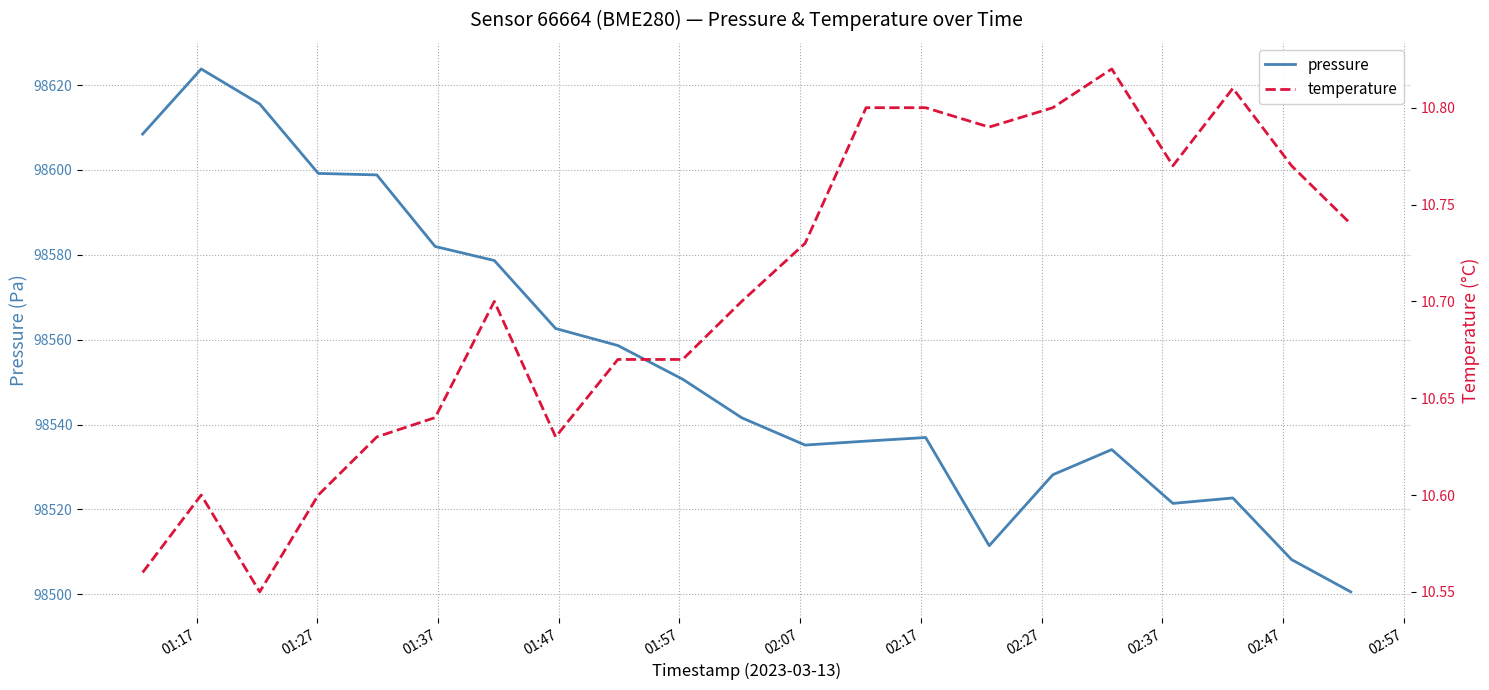

How many interior local valleys does the pressure series have?

3